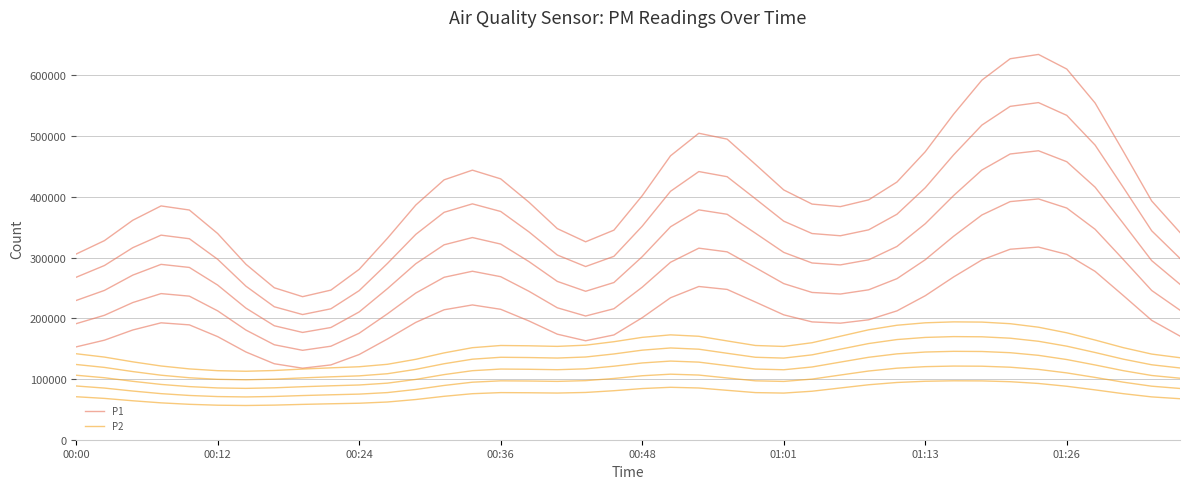

True or false: P2 and P1 cross at least once.

False